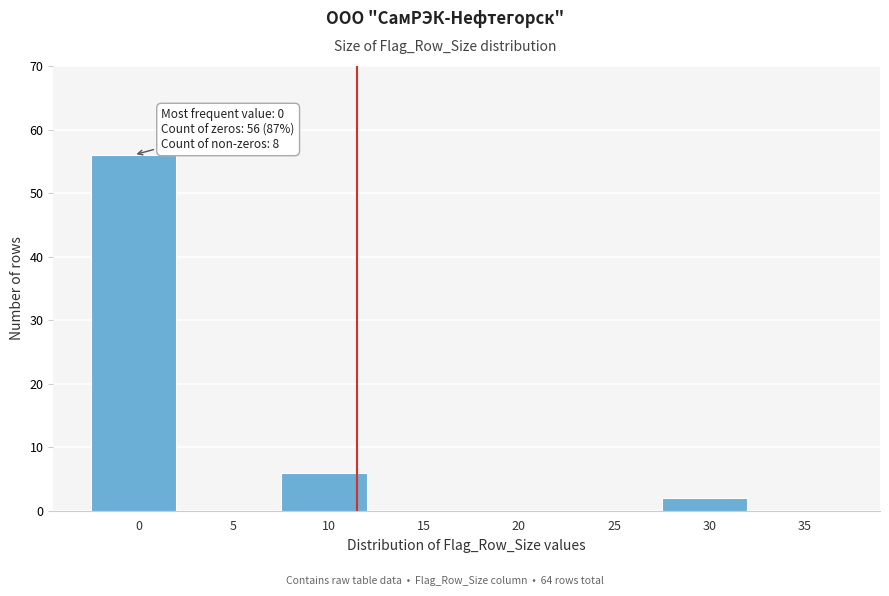

Reading left to right, transcribe all the data shown in this chart.

0=56	5=0	10=6	15=0	20=0	25=0	30=2	35=0